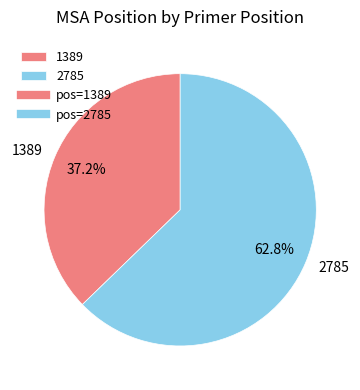

Is it true that 1389 is 29% of the pie?

False